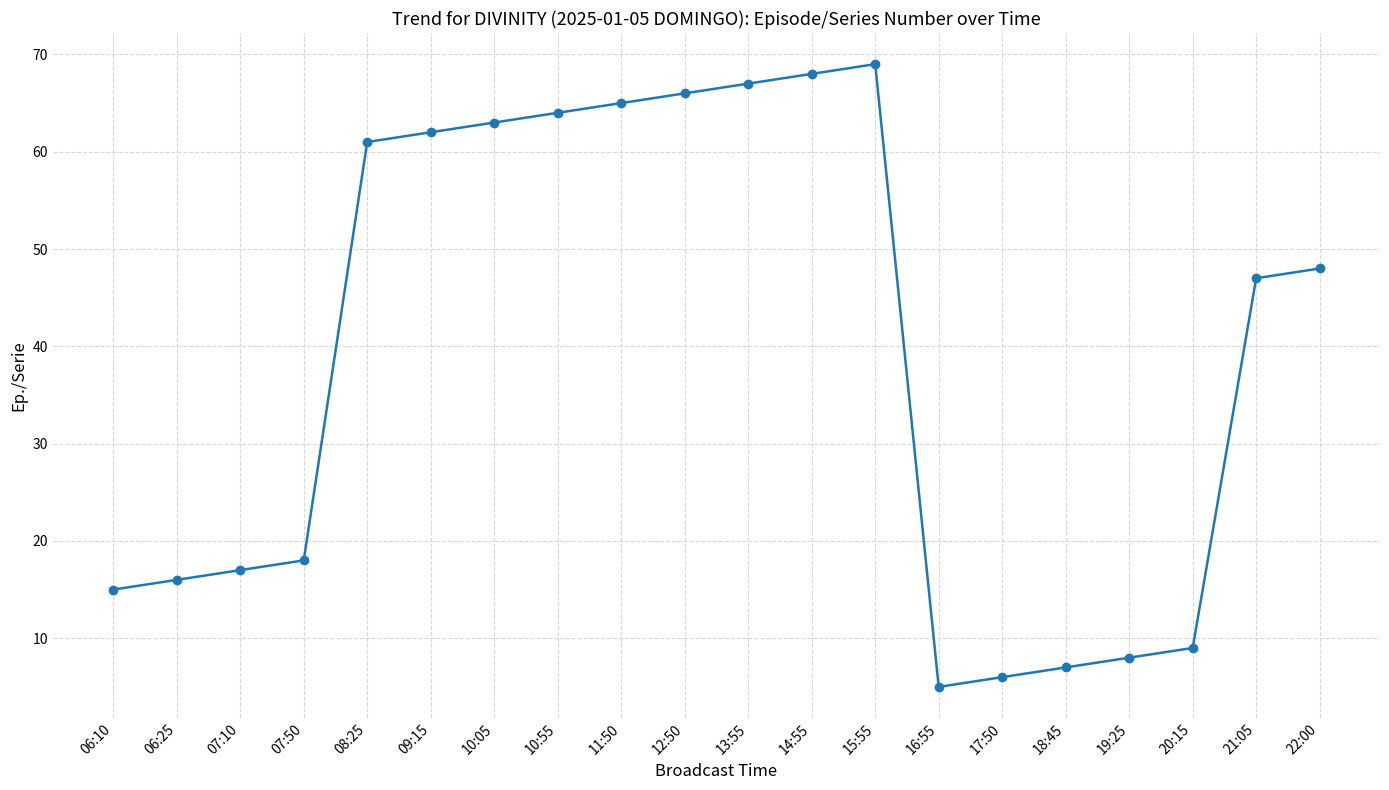

What is the value of the 3rd point from the left?

17